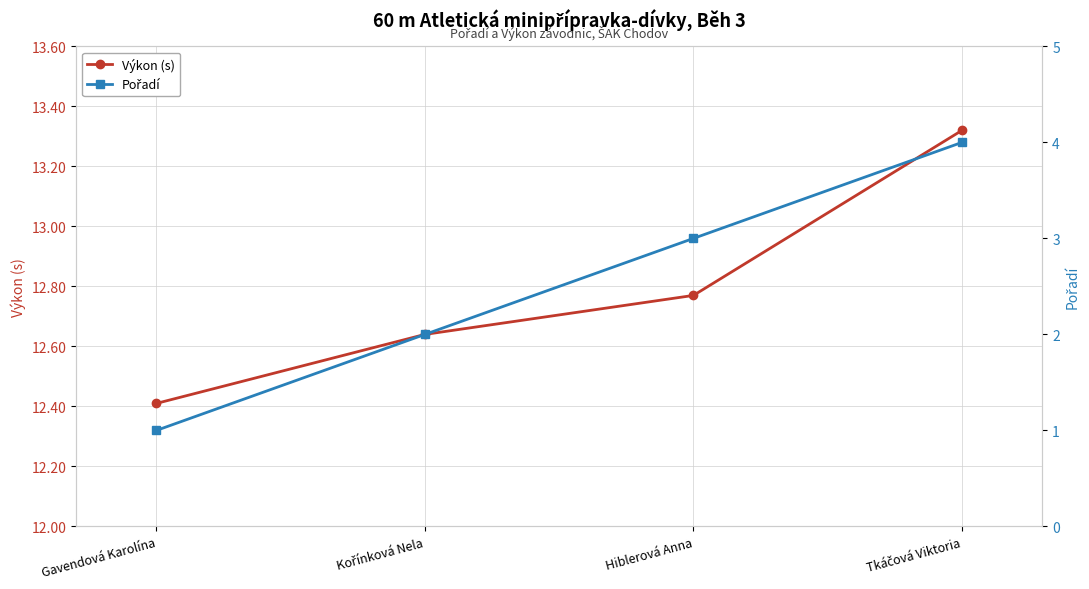

What is the sum of all Pořadí values?

10.0